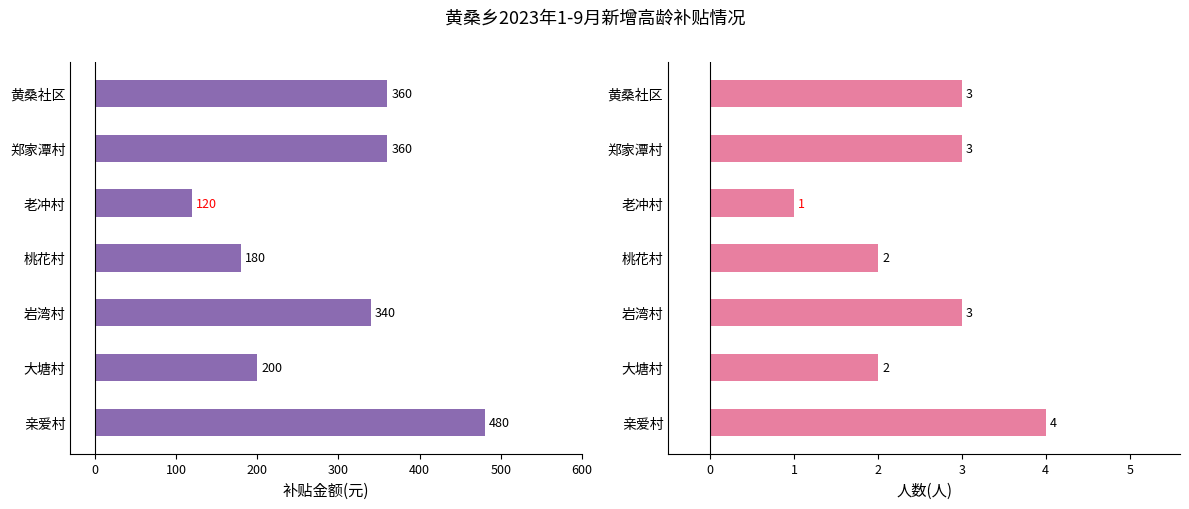

Which series has the largest range (max minus min)?

补贴金额(元)